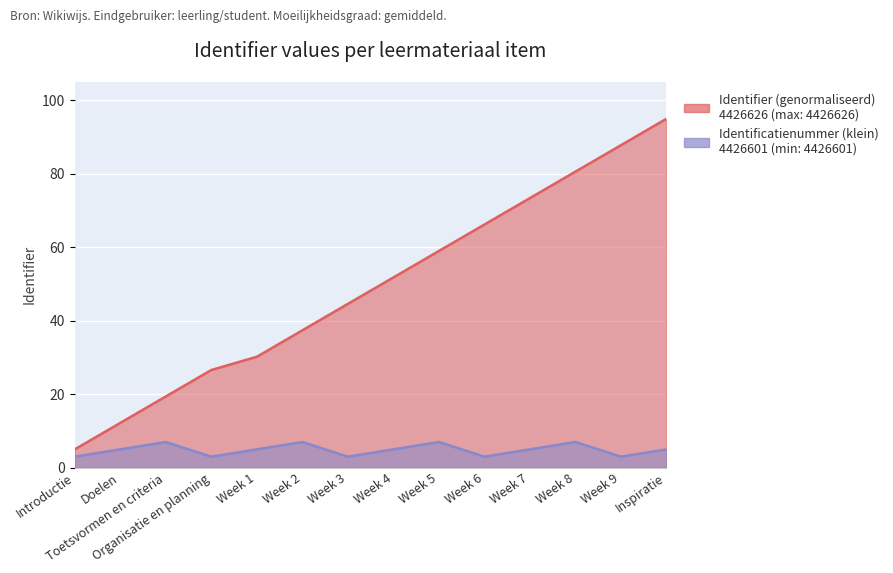

Between Toetsvormen en criteria and Week 2, which is larger?

Week 2